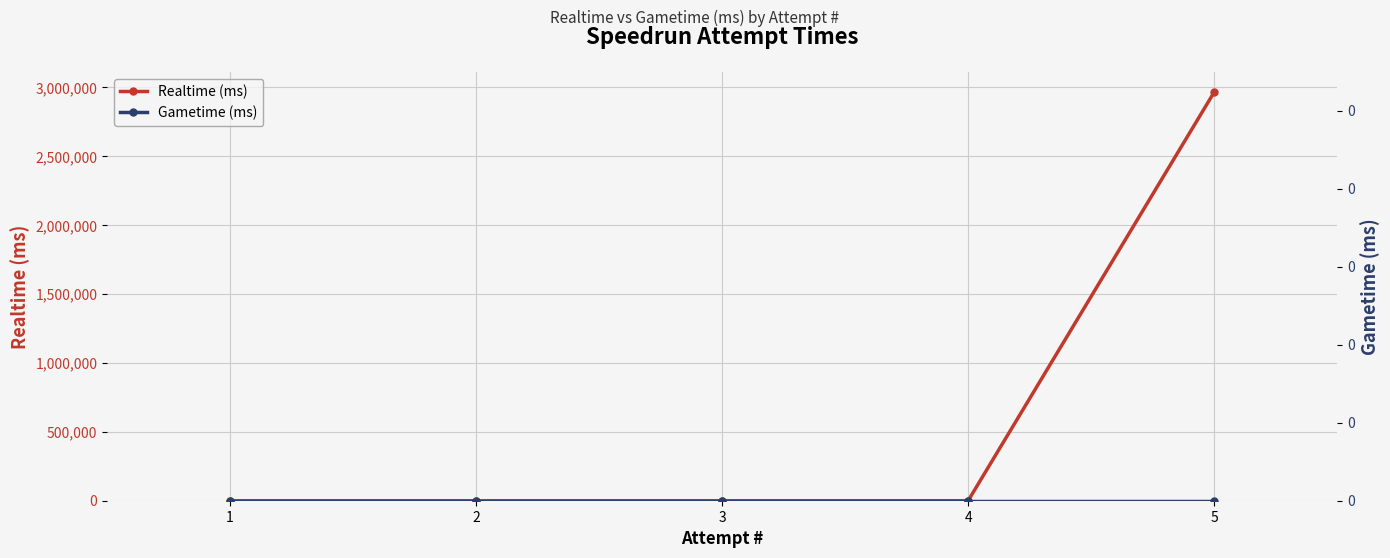

What are all the series names shown in the legend?

Realtime (ms), Gametime (ms)